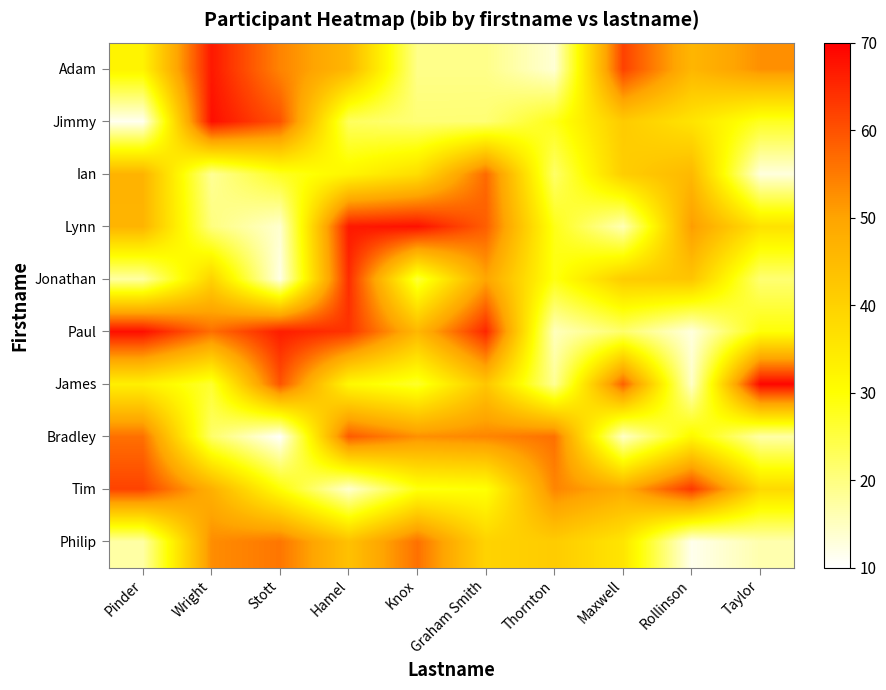

Which series has the largest total across all categories?

Paul